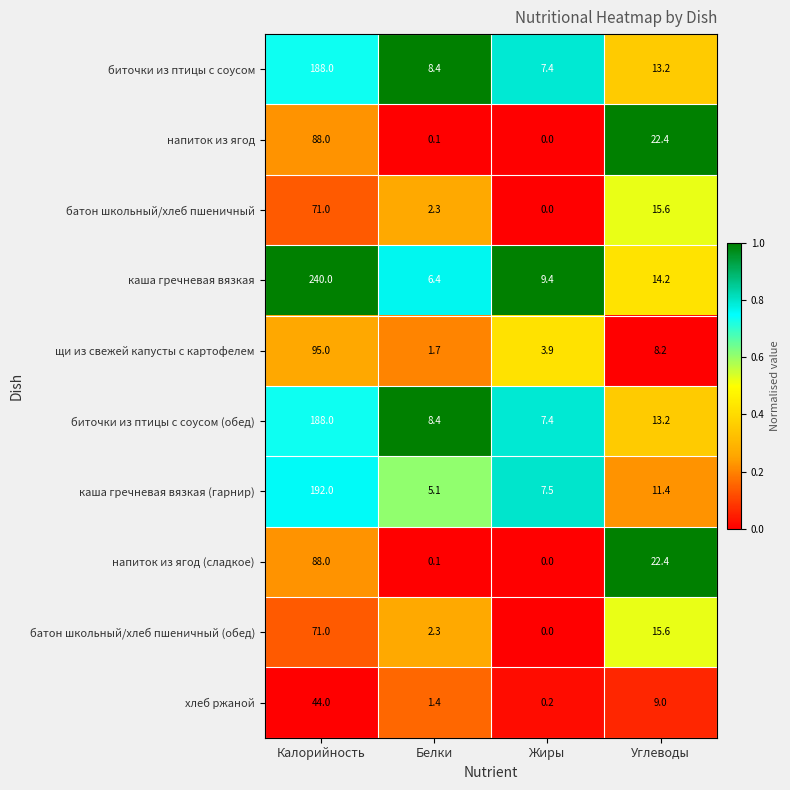

What value does the каша гречневая вязкая (гарнир) series have at Жиры?

7.5